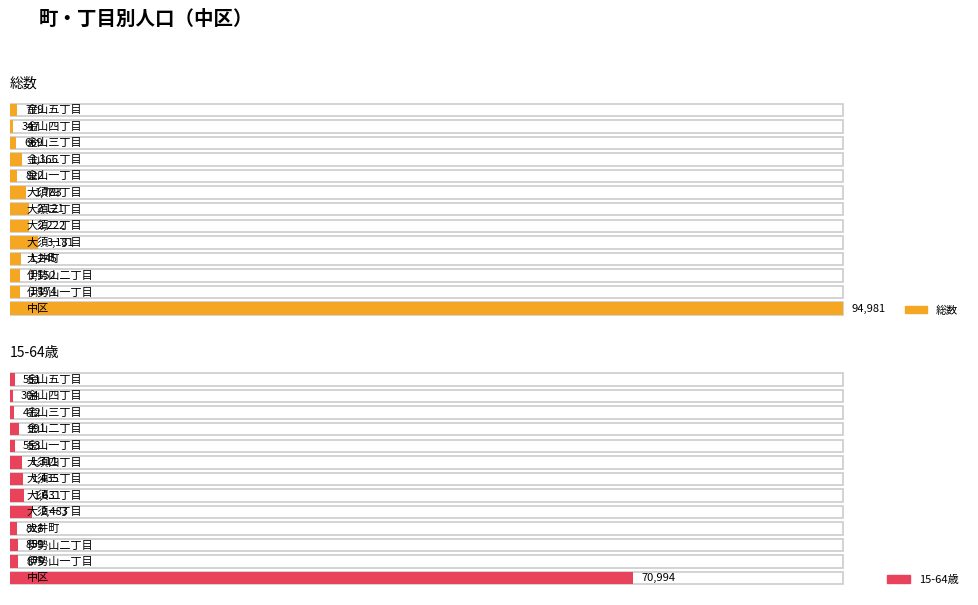

True or false: 15-64歳 has a value of 2315 at 大須二丁目.

False